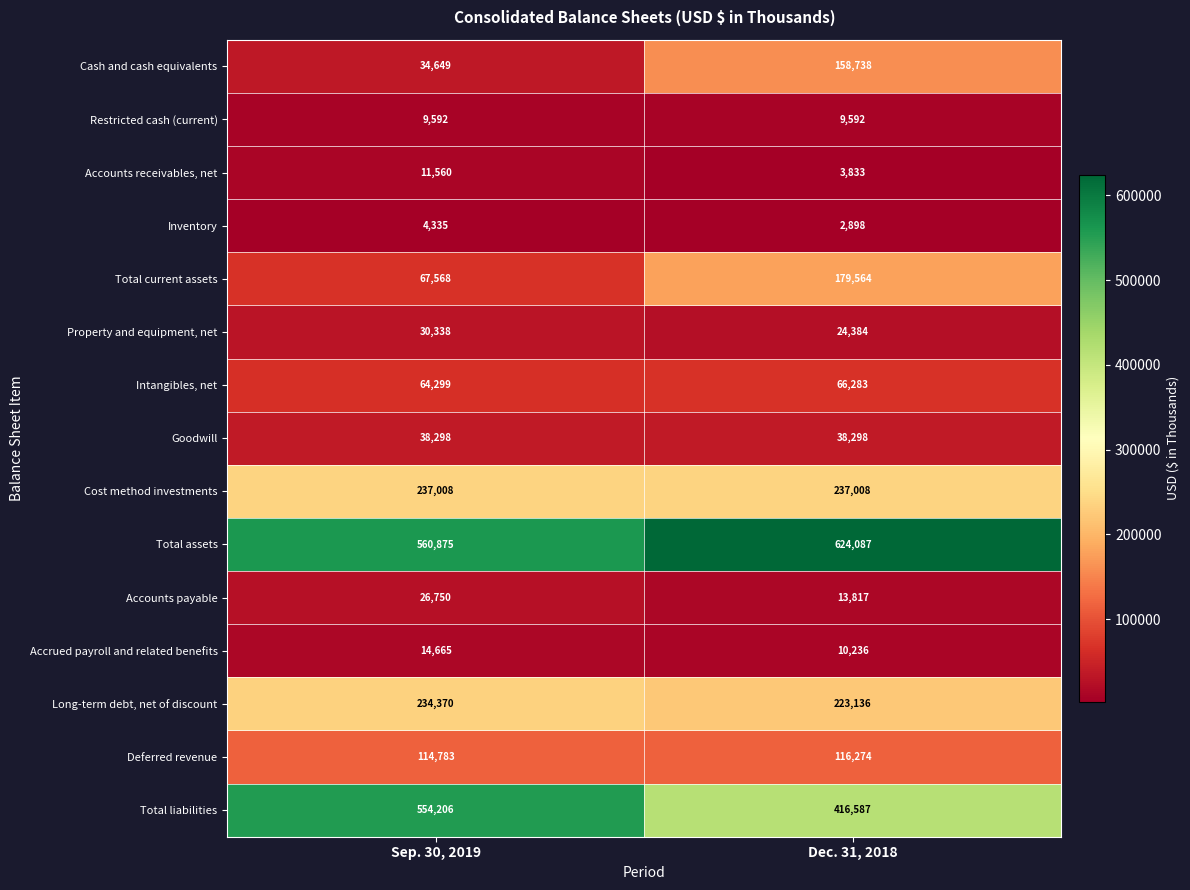

Between Sep. 30, 2019 and Dec. 31, 2018, which series saw the biggest shift?

Total liabilities